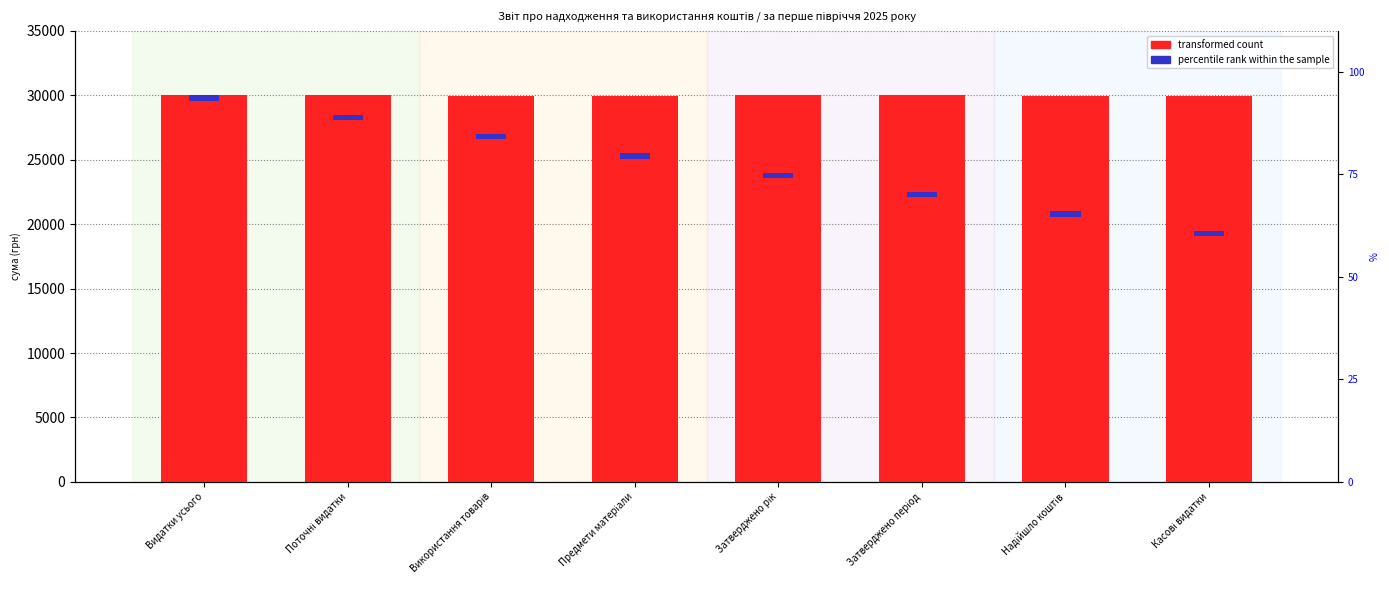

Which has a higher value, Використання товарів or Поточні видатки?

Поточні видатки